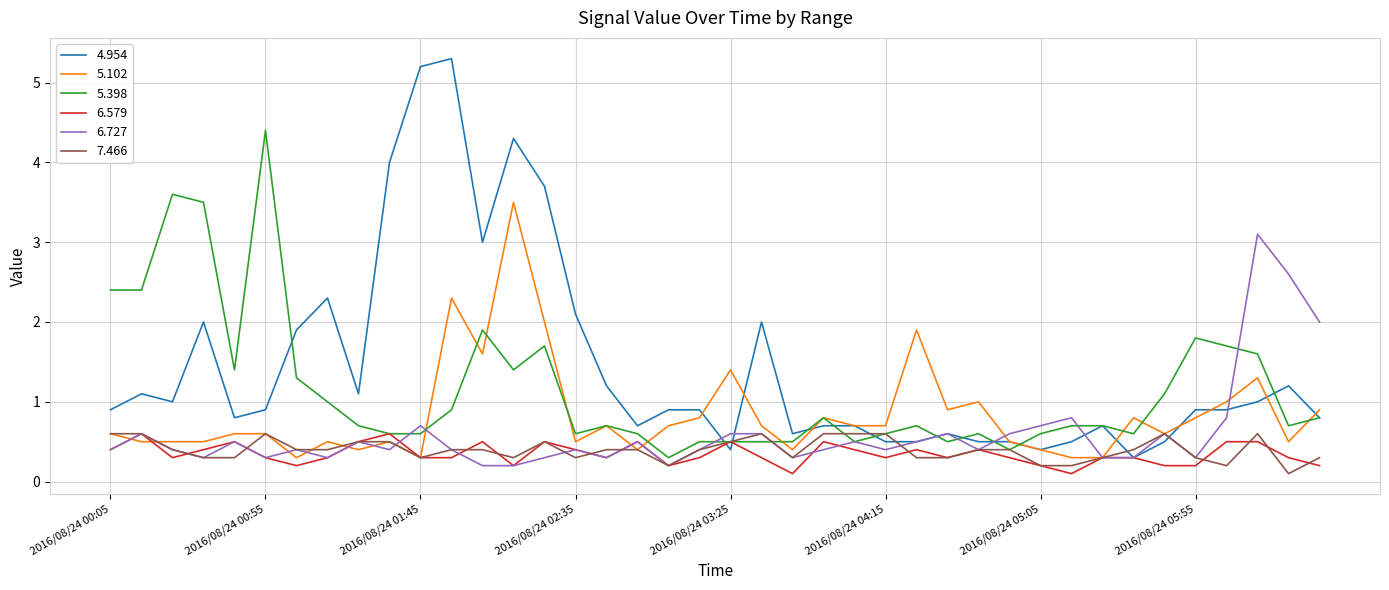

Which series has the largest total across all categories?

4.954